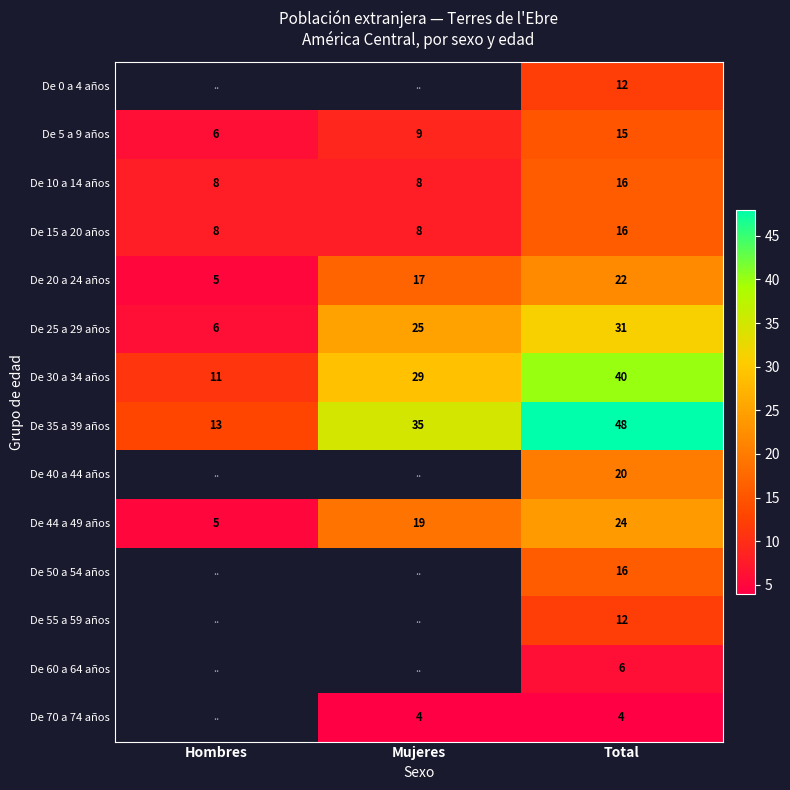

How many data points in De 20 a 24 años are less than 17?

1